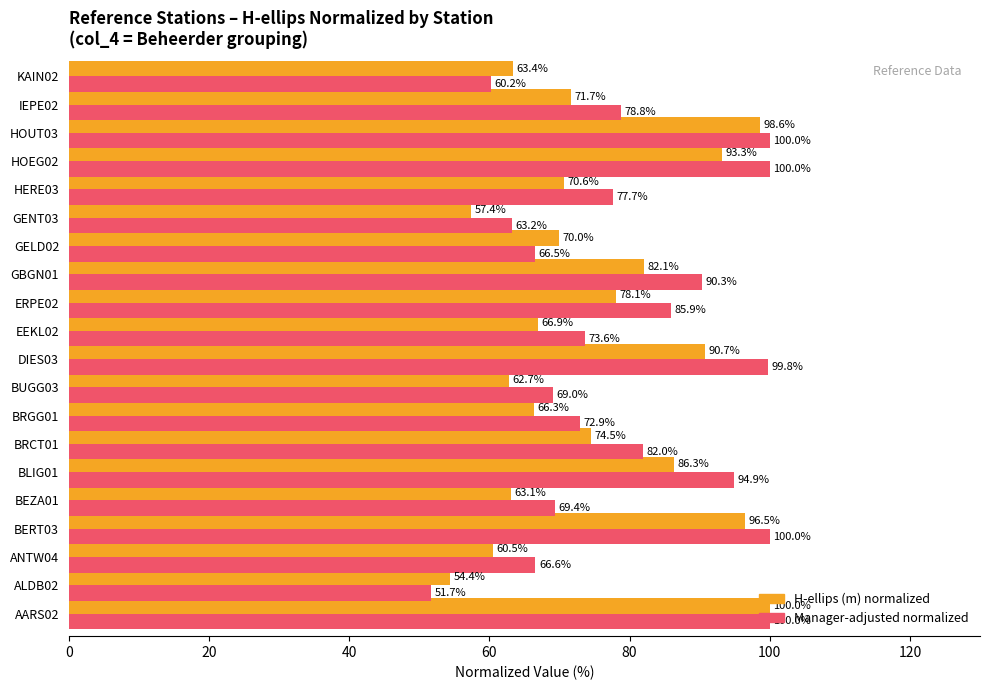

What is the spread (max minus min) of values at GBGN01?

8.2